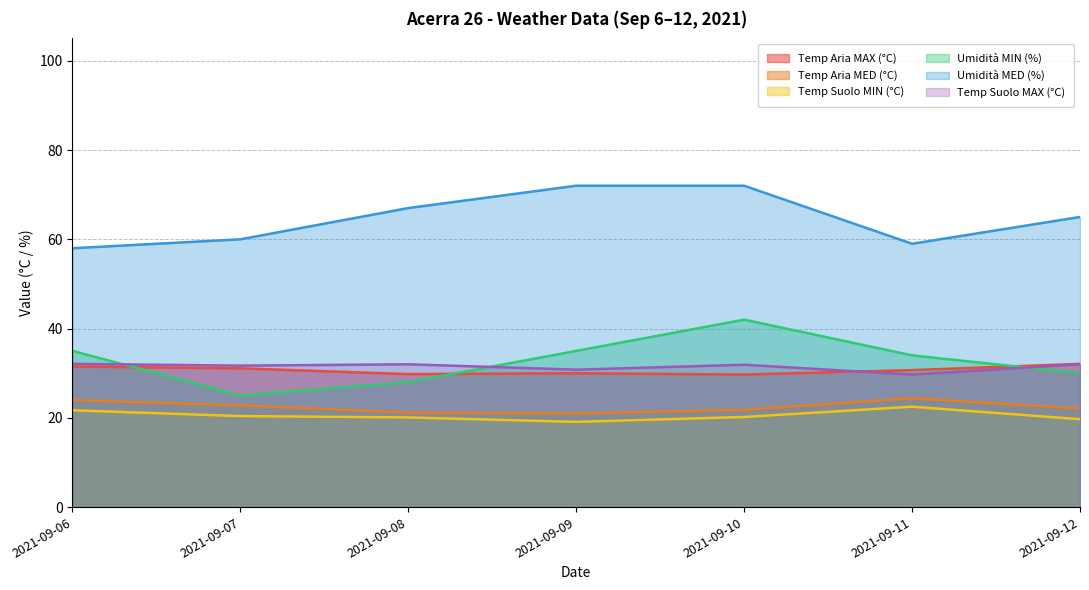

Reading left to right, what are all the values shown in this chart?

Temp Aria MAX (°C): 2021-09-06=31.5	2021-09-07=31.1	2021-09-08=29.8	2021-09-09=30.0	2021-09-10=29.7	2021-09-11=30.7	2021-09-12=32.1
Temp Aria MED (°C): 2021-09-06=24.0	2021-09-07=22.8	2021-09-08=21.2	2021-09-09=21.0	2021-09-10=21.8	2021-09-11=24.4	2021-09-12=22.1
Temp Suolo MIN (°C): 2021-09-06=21.7	2021-09-07=20.4	2021-09-08=20.1	2021-09-09=19.1	2021-09-10=20.2	2021-09-11=22.5	2021-09-12=19.7
Umidità MIN (%): 2021-09-06=35.0	2021-09-07=25.0	2021-09-08=28.0	2021-09-09=35.0	2021-09-10=42.0	2021-09-11=34.0	2021-09-12=30.0
Umidità MED (%): 2021-09-06=58.0	2021-09-07=60.0	2021-09-08=67.0	2021-09-09=72.0	2021-09-10=72.0	2021-09-11=59.0	2021-09-12=65.0
Temp Suolo MAX (°C): 2021-09-06=32.1	2021-09-07=31.7	2021-09-08=32.0	2021-09-09=30.8	2021-09-10=31.9	2021-09-11=29.7	2021-09-12=32.0